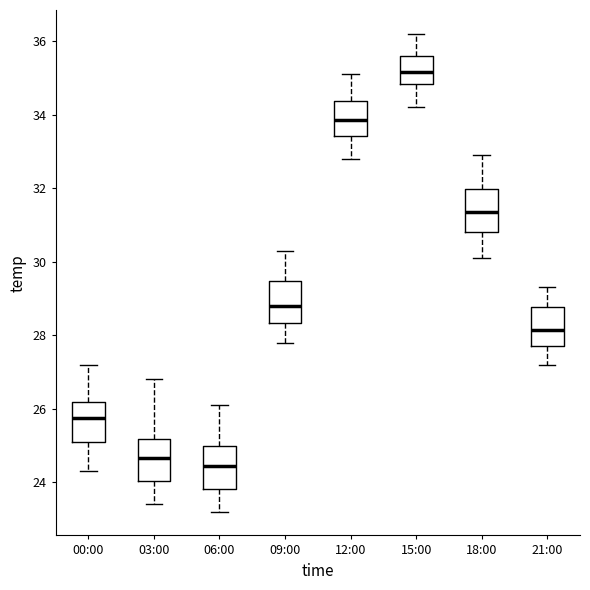

Where does the lower whisker of the box for 12:00 end on the y-axis? The values are not printed on the chart, so give them approximately, as read against the axis.

32.8